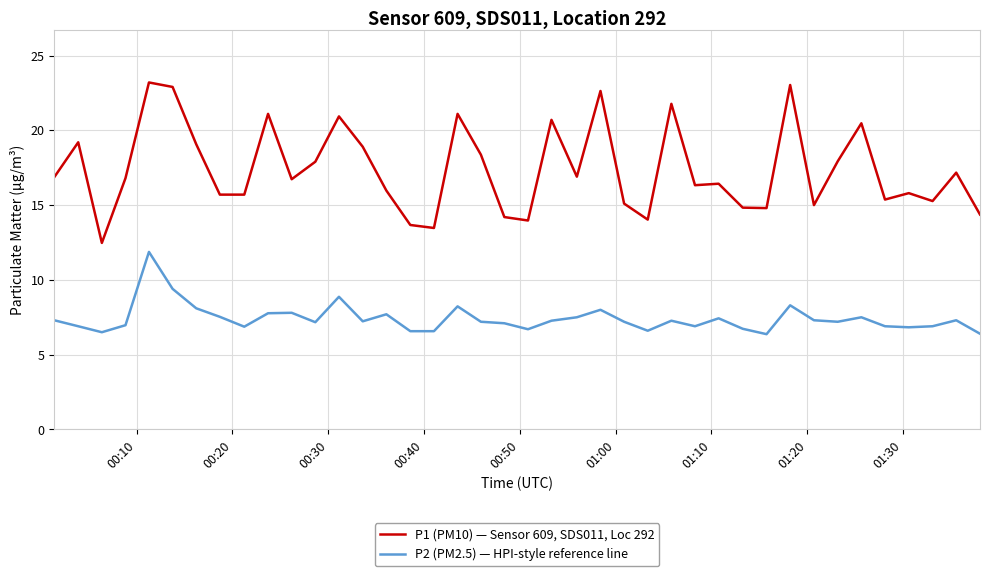

List the series in order of their peak value, lowest first.

P2 (PM2.5) — HPI-style reference line, P1 (PM10) — Sensor 609, SDS011, Loc 292